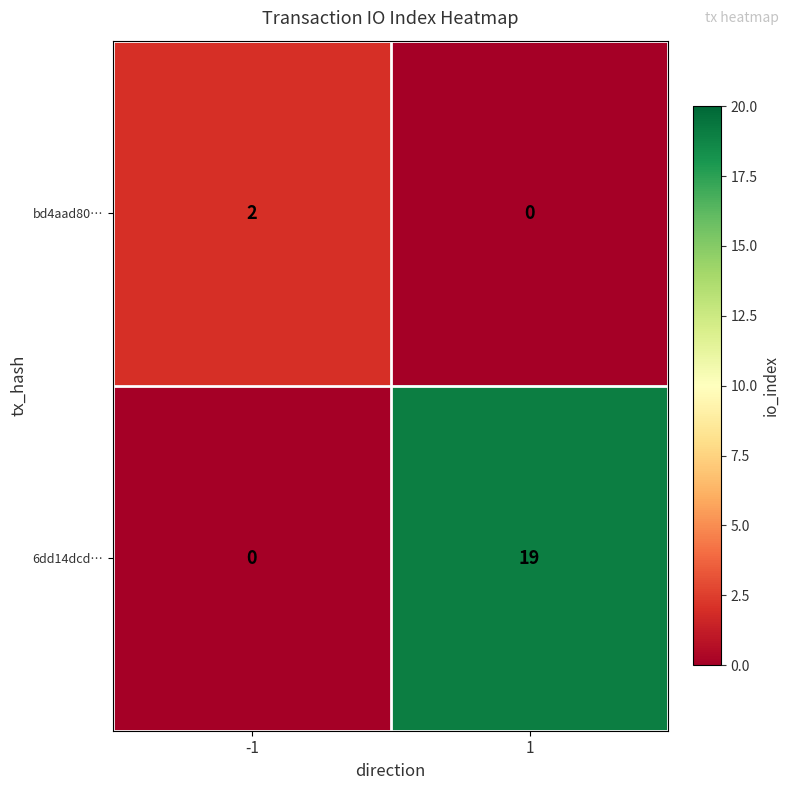

At -1, list the series in order from smallest to largest.

6dd14dcd…, bd4aad80…